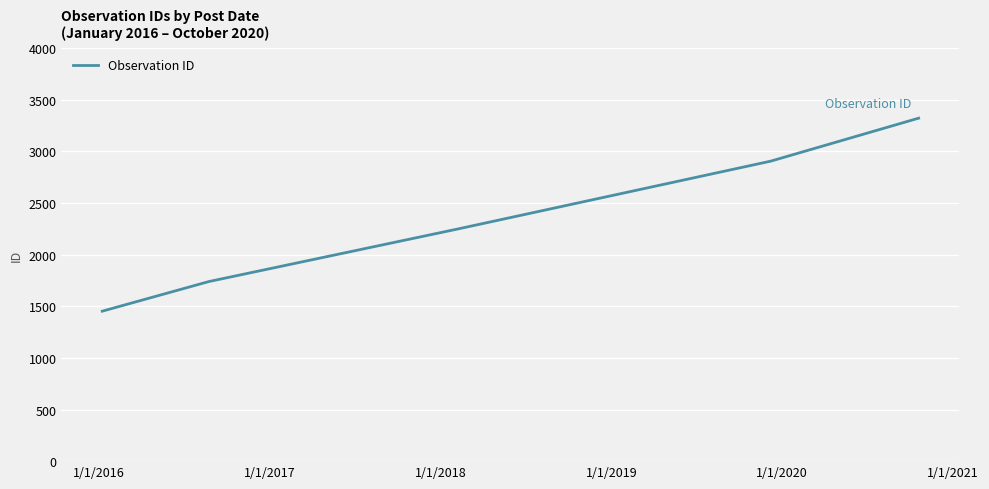

What is the difference between the maximum and minimum values?

1869